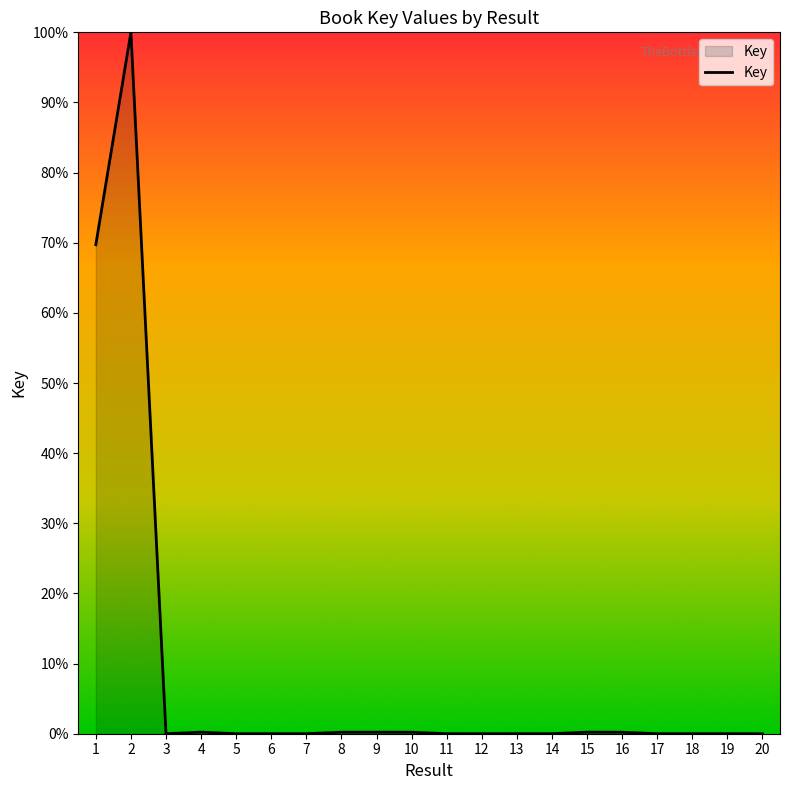

What is the greatest value displayed?

100.0